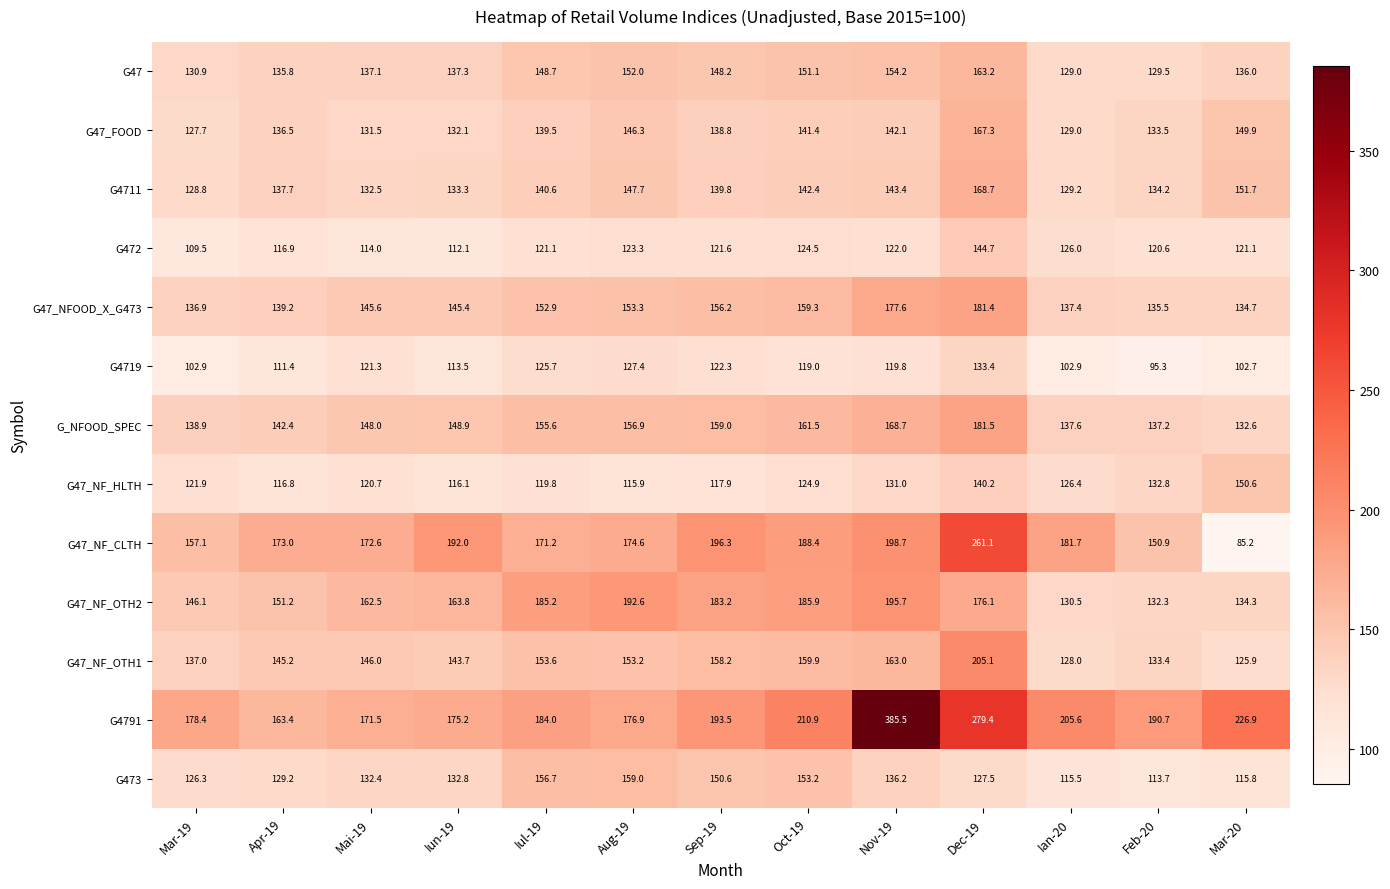

What is the spread (max minus min) of values at Mar-19?

75.5